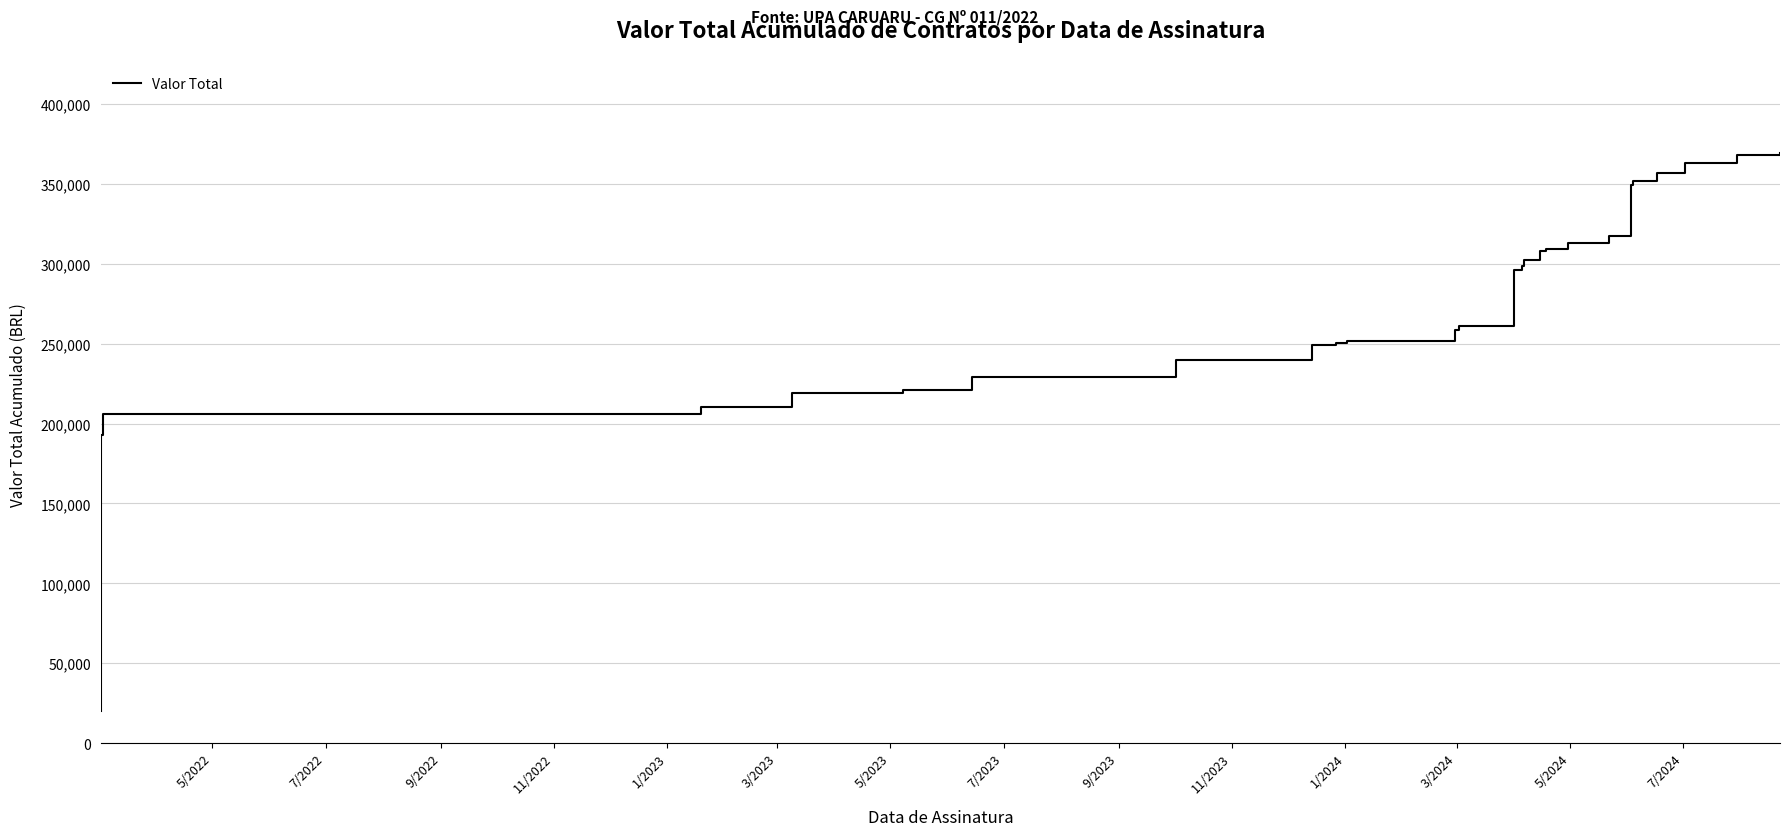

Reading right to left, transcribe all the data shown in this chart.

369258	368158	363458	357058	351658	349308	345458	334908	317508	313108	309358	308258	302308	298558	296058	285558	280558	260958	258458	251408	250158	248908	239508	229208	221208	219008	210408	206008	193041	163108	130508	102458	99958	95558	68050	44950	42450	36950	30700	20200